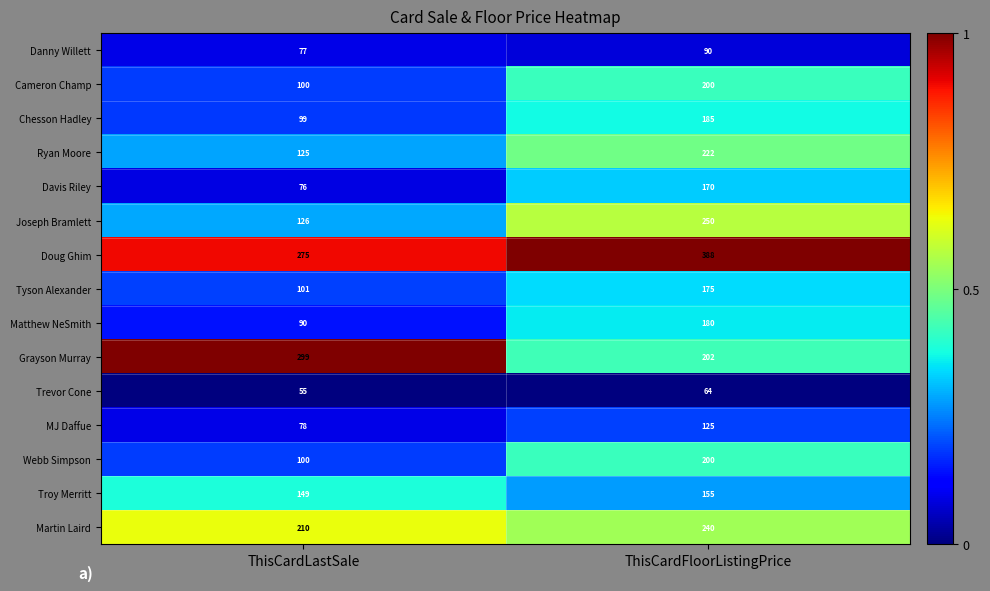

Between ThisCardLastSale and ThisCardFloorListingPrice, which series saw the biggest shift?

Joseph Bramlett